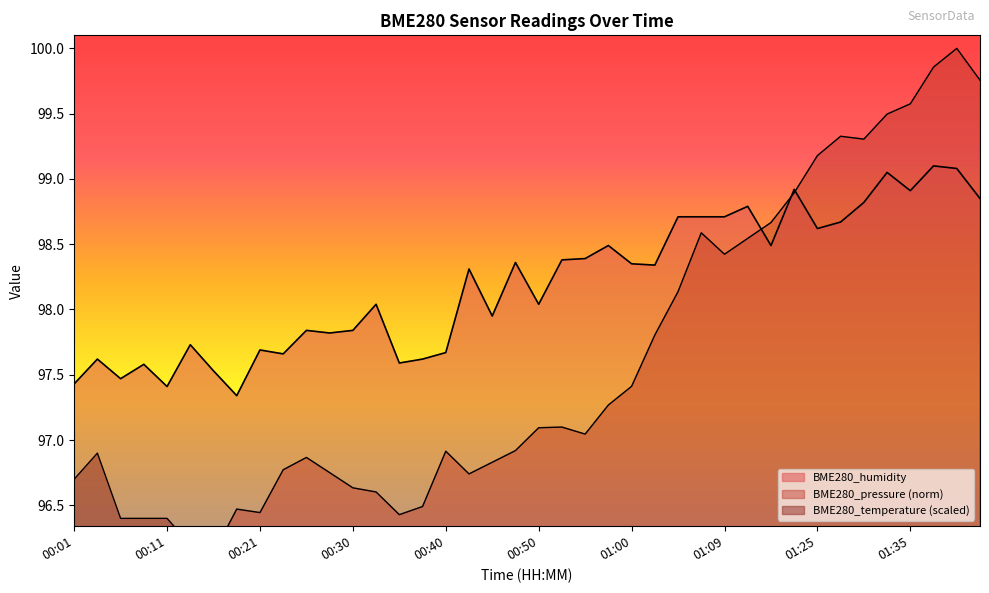

Reading left to right, list all the values displayed in this chart.

BME280_temperature: 96.7	96.9	96.4	96.4	96.4	96.2	95.8	95.8	95.8	95.2	94.9	95.0	95.1	95.2	95.4	95.2	95.2	95.3	95.2	95.0	94.9	94.7	94.6	94.7	94.7	94.8	94.9	95.0	94.8	94.6	94.3	94.3	94.2	94.0	93.8	94.0	94.1	94.2	94.1	93.8
BME280_humidity: 97.4	97.6	97.5	97.6	97.4	97.7	97.5	97.3	97.7	97.7	97.8	97.8	97.8	98.0	97.6	97.6	97.7	98.3	98.0	98.4	98.0	98.4	98.4	98.5	98.3	98.3	98.7	98.7	98.7	98.8	98.5	98.9	98.6	98.7	98.8	99.0	98.9	99.1	99.1	98.8
BME280_pressure: 95.0	95.1	95.3	95.6	96.0	96.2	96.1	96.5	96.4	96.8	96.9	96.8	96.6	96.6	96.4	96.5	96.9	96.7	96.8	96.9	97.1	97.1	97.0	97.3	97.4	97.8	98.1	98.6	98.4	98.5	98.7	98.9	99.2	99.3	99.3	99.5	99.6	99.9	100.0	99.8